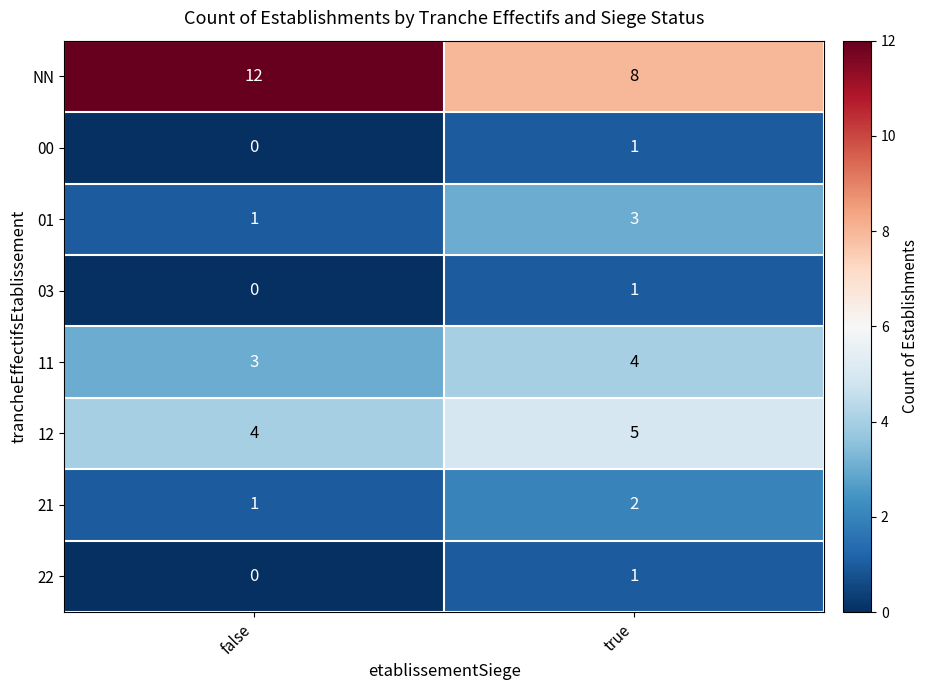

At which category is the sum across all series the highest?

true